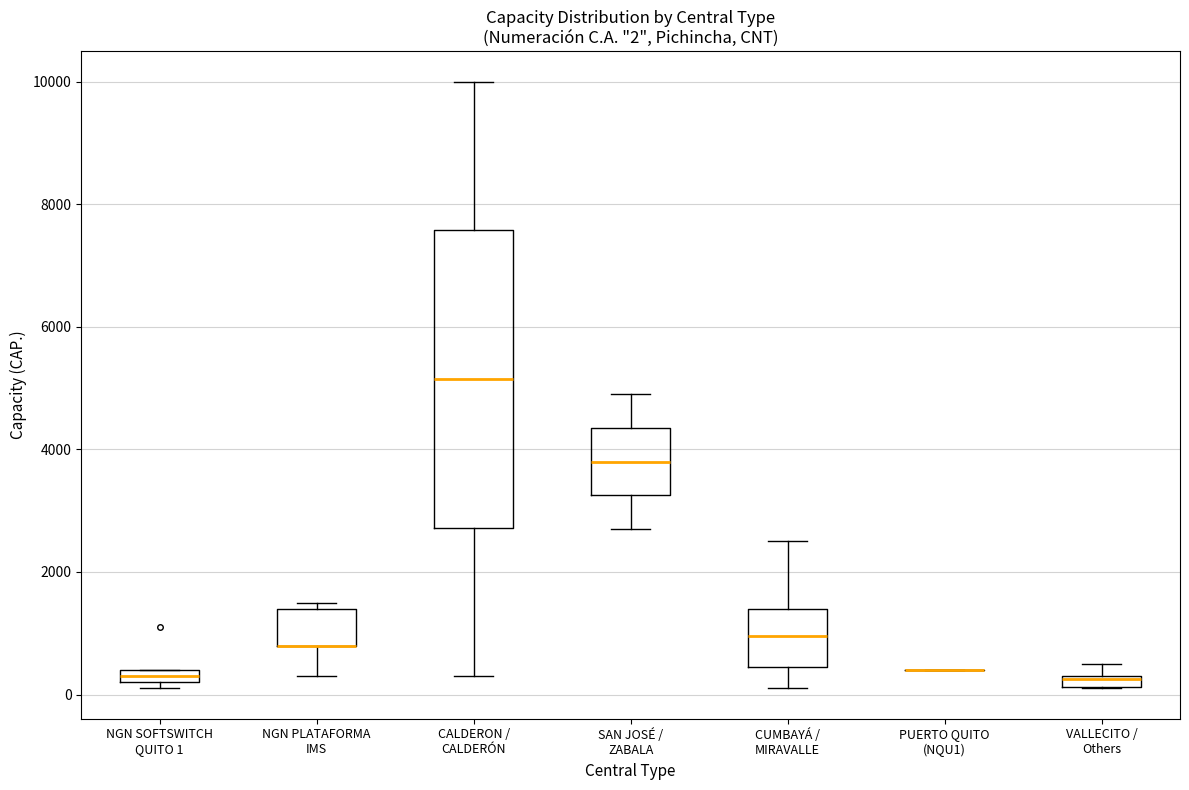

Comparing the boxes themselves (not the whiskers), which one is the tallest?

CALDERON / CALDERÓN